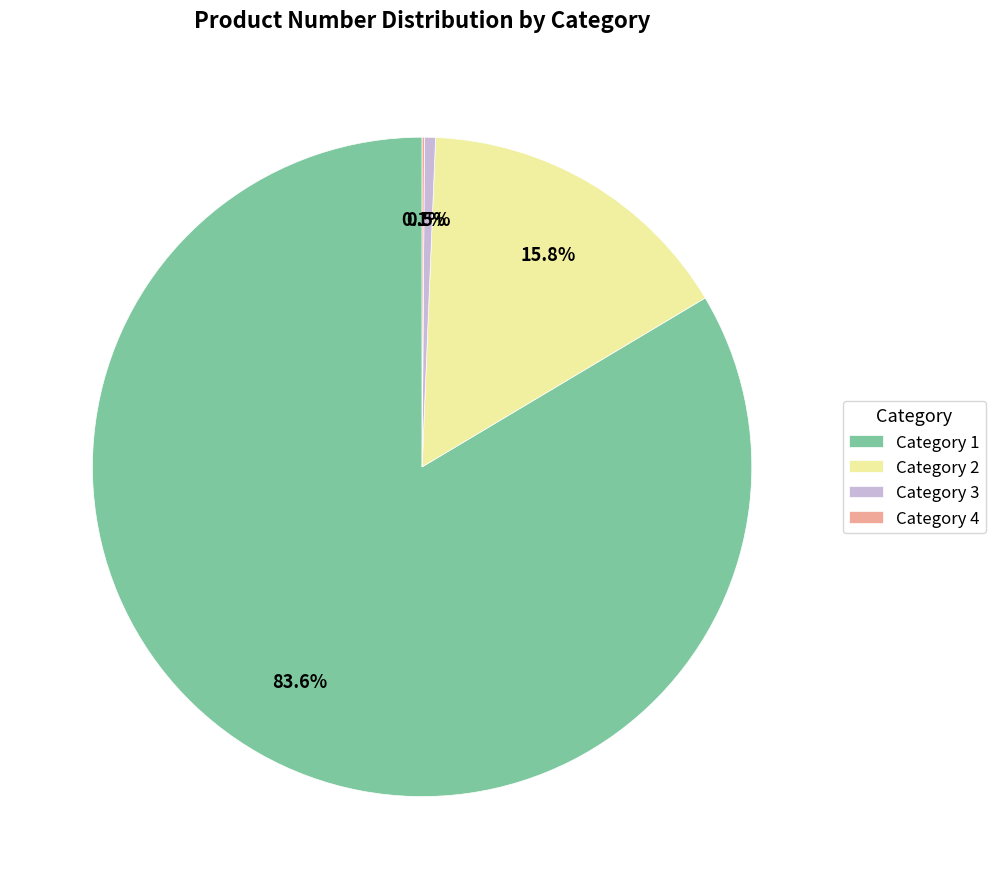

Which category accounts for the majority?

Category 1